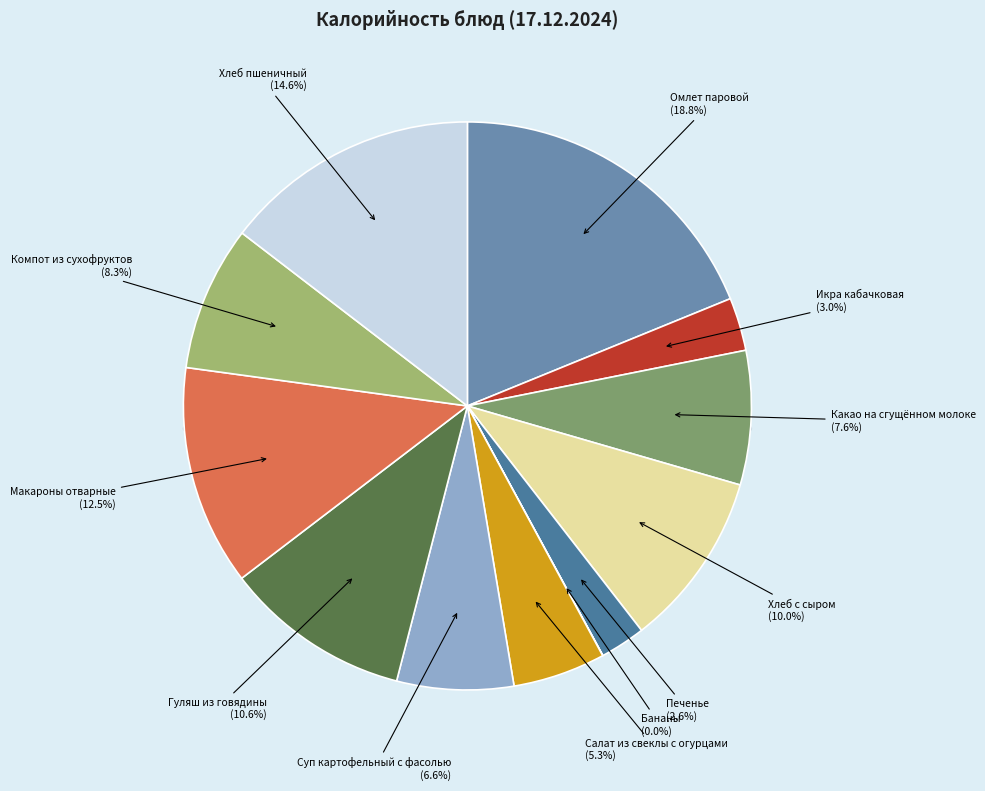

What is the change in value from Какао на сгущённом молоке to Хлеб с сыром?

+38.3